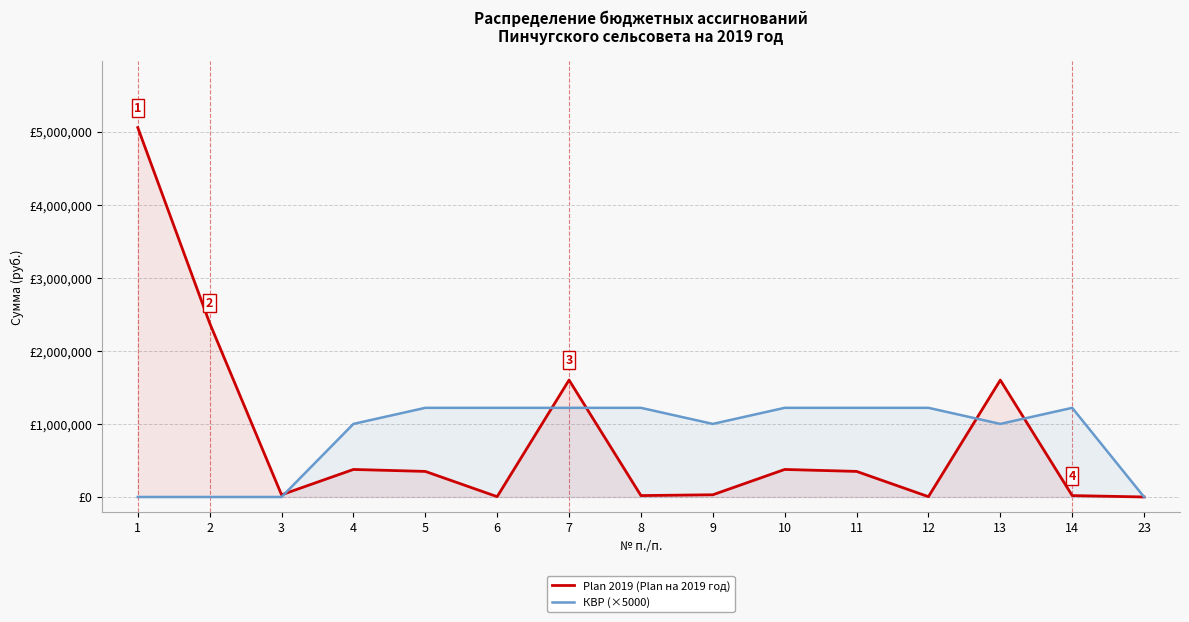

What is the approximate value of Plan 2019 (Plan на 2019 год) at 10?

376600.0